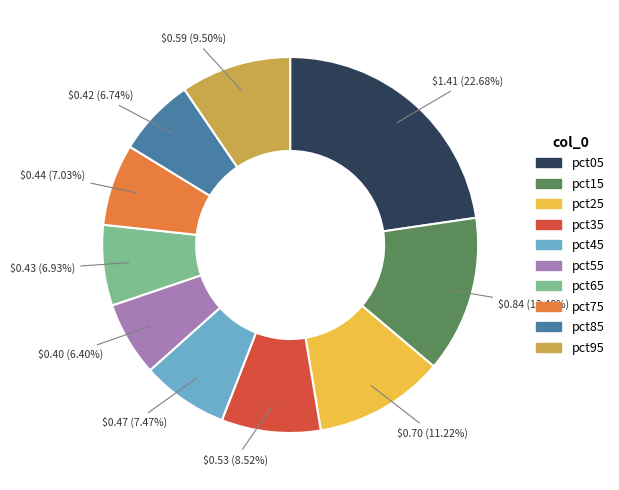

To the nearest percent, what is the combined percentage of pct55 and pct75?

13%